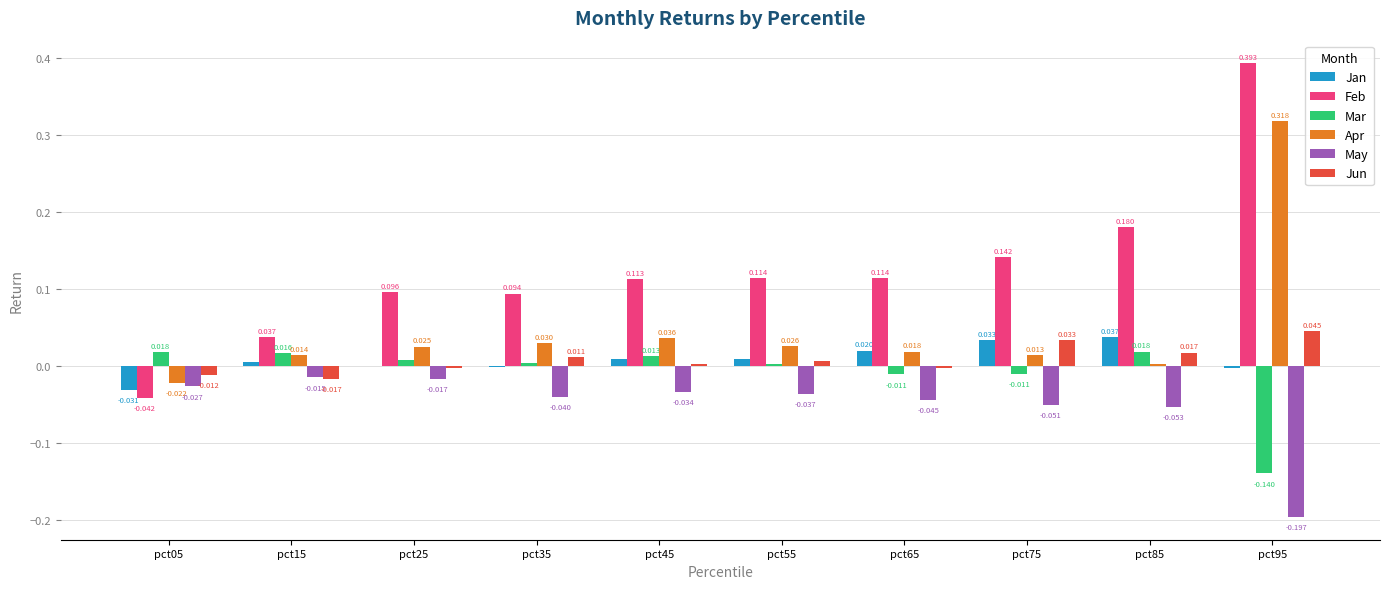

Is the value of Jun at pct45 greater than the value of Feb at pct85?

No